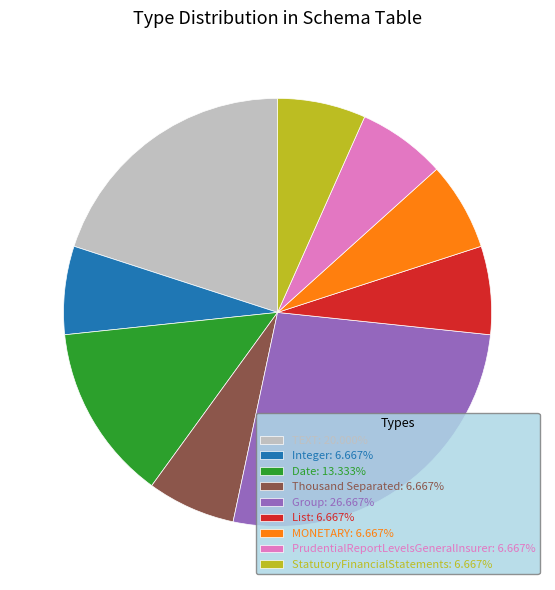

Approximately how many times larger is the value at Integer: 6.667% compared to Thousand Separated: 6.667%?

1.0